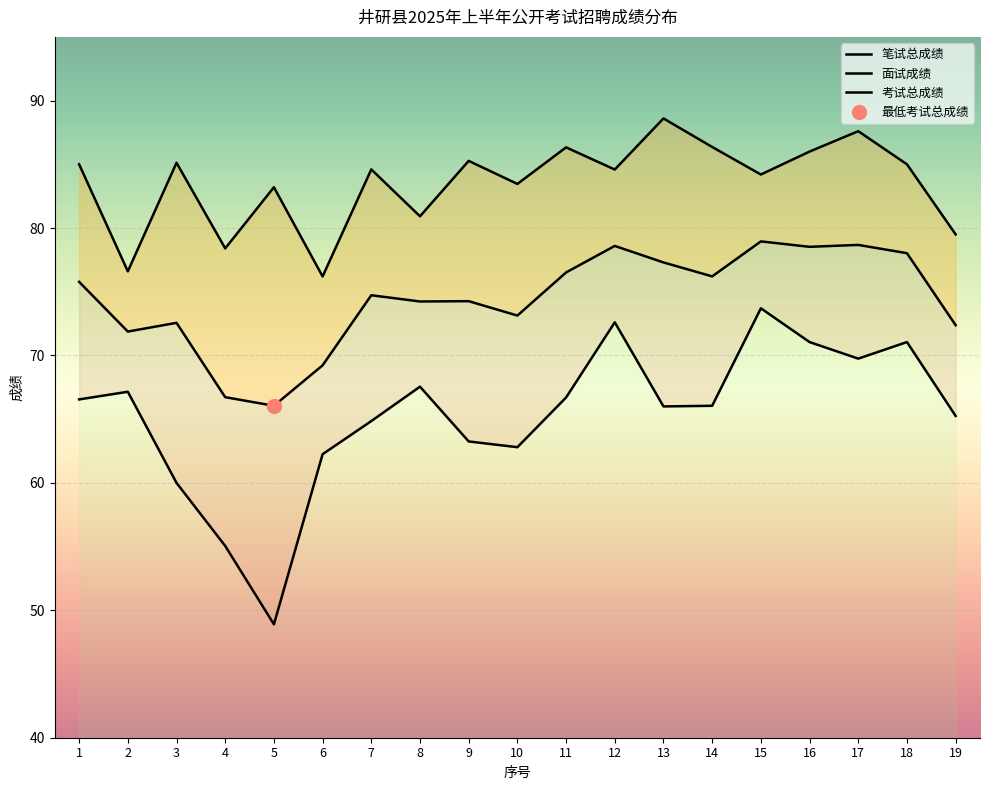

What are all the series names shown in the legend?

笔试总成绩, 面试成绩, 考试总成绩